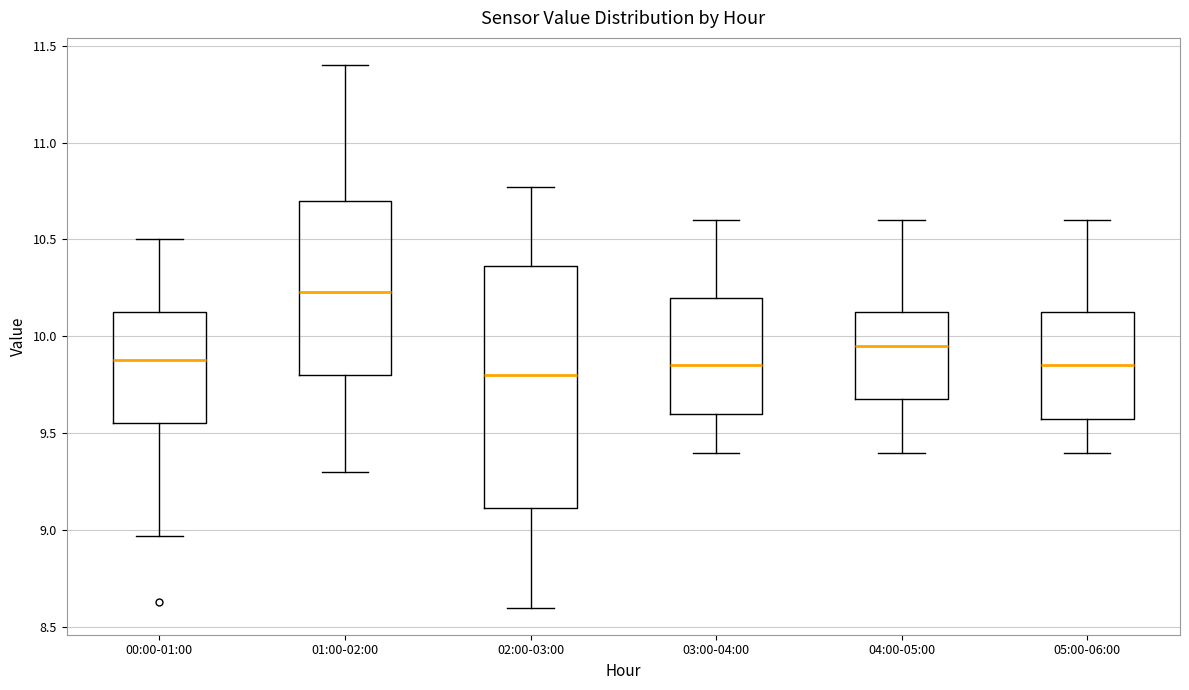

Reading left to right, transcribe this box plot: for each box, give where its median line is, the range the box spans, and where its two whiskers end, as read against the y-axis. The values are not printed on the chart, so give them approximately, as read against the axis.

00:00-01:00: median 9.90, box 9.55 to 10.15, whiskers 8.95 to 10.50
01:00-02:00: median 10.25, box 9.80 to 10.70, whiskers 9.30 to 11.40
02:00-03:00: median 9.80, box 9.10 to 10.35, whiskers 8.60 to 10.75
03:00-04:00: median 9.85, box 9.60 to 10.20, whiskers 9.40 to 10.60
04:00-05:00: median 9.95, box 9.70 to 10.15, whiskers 9.40 to 10.60
05:00-06:00: median 9.85, box 9.60 to 10.15, whiskers 9.40 to 10.60